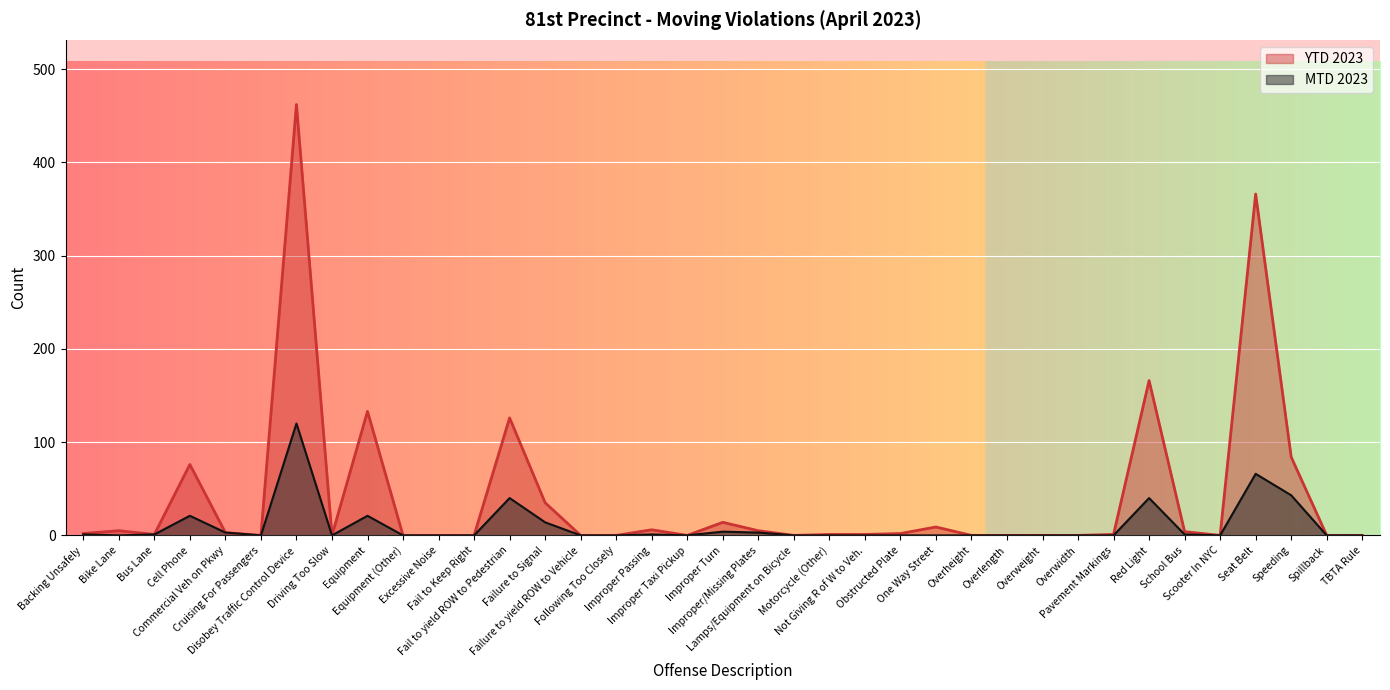

Where is the first local maximum for MTD 2023?

Cell Phone